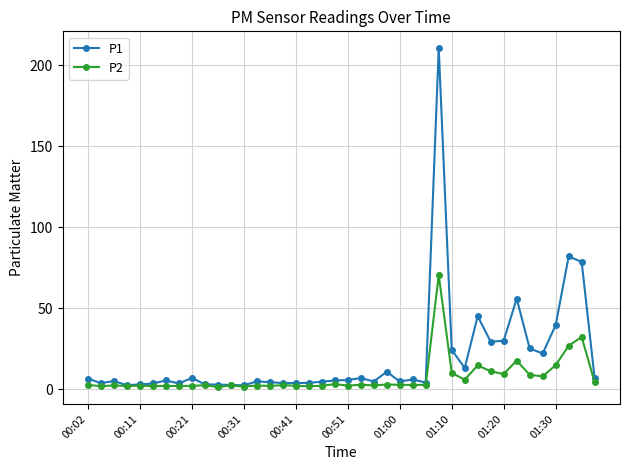

True or false: P1 has more than 1 points higher than both neighbors.

True